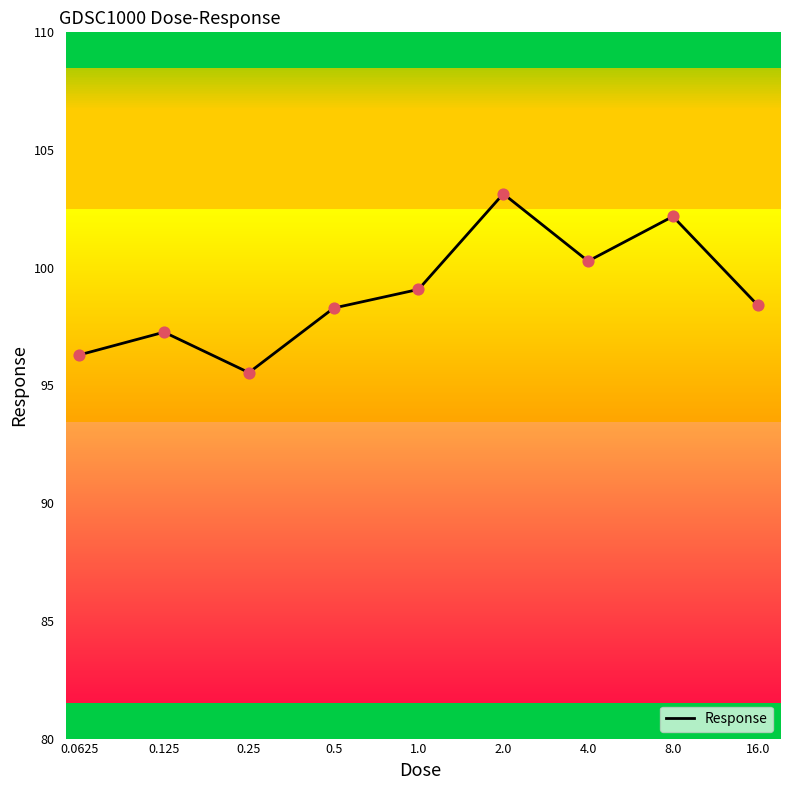

What is the ratio of the value at 2.0 to the value at 0.5?

1.0